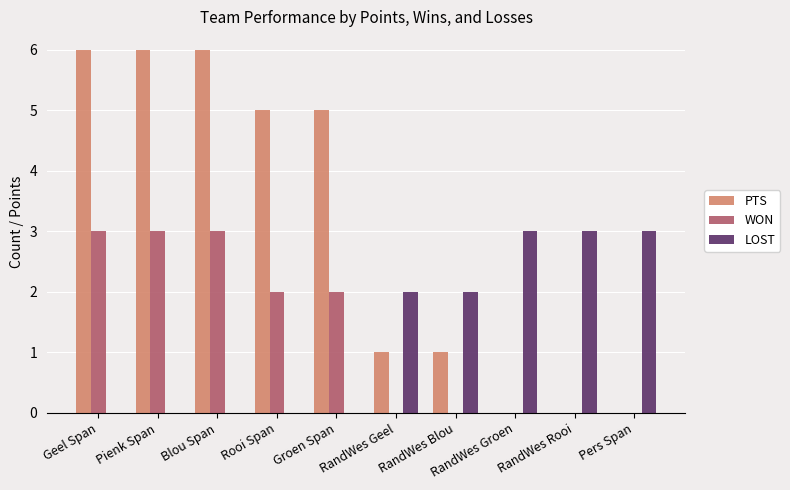

Which series has the largest total across all categories?

PTS